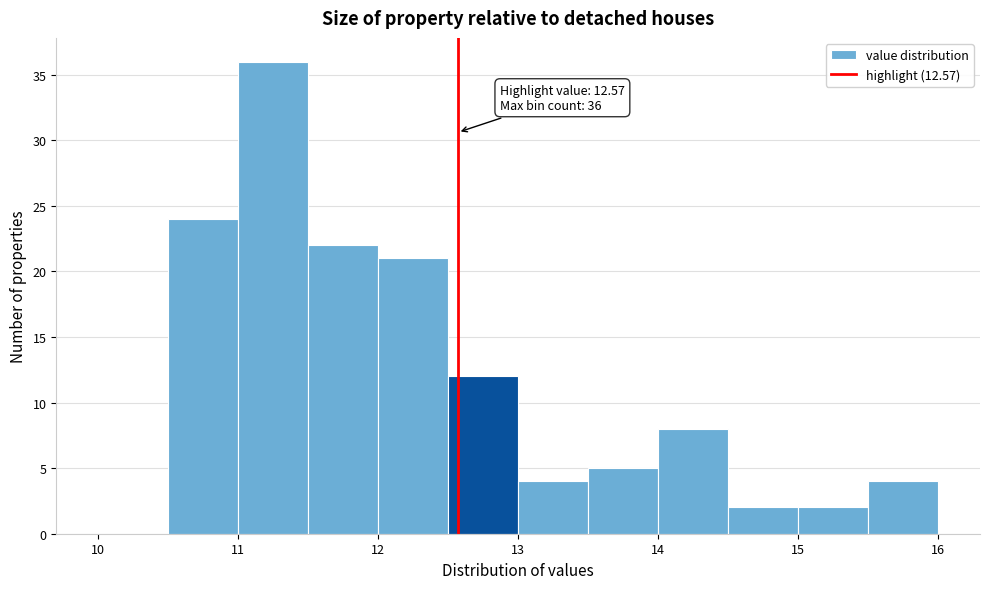

Which range on the x-axis has the tallest bar?

11.0 to 11.5